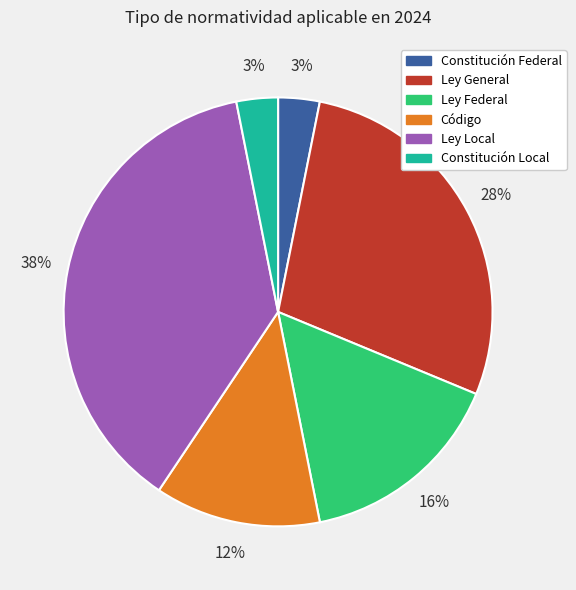

Is the sum of Constitución Local and Constitución Federal greater than half?

No